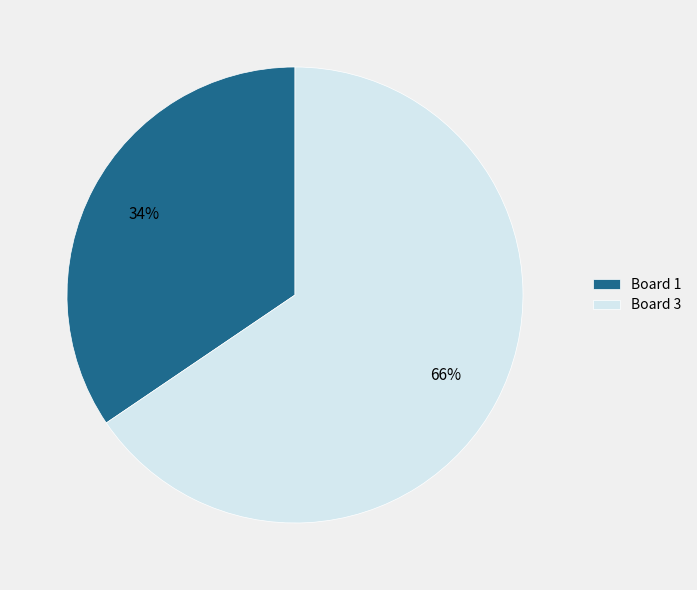

To the nearest percent, what is the combined percentage of Board 1 and Board 3?

100%